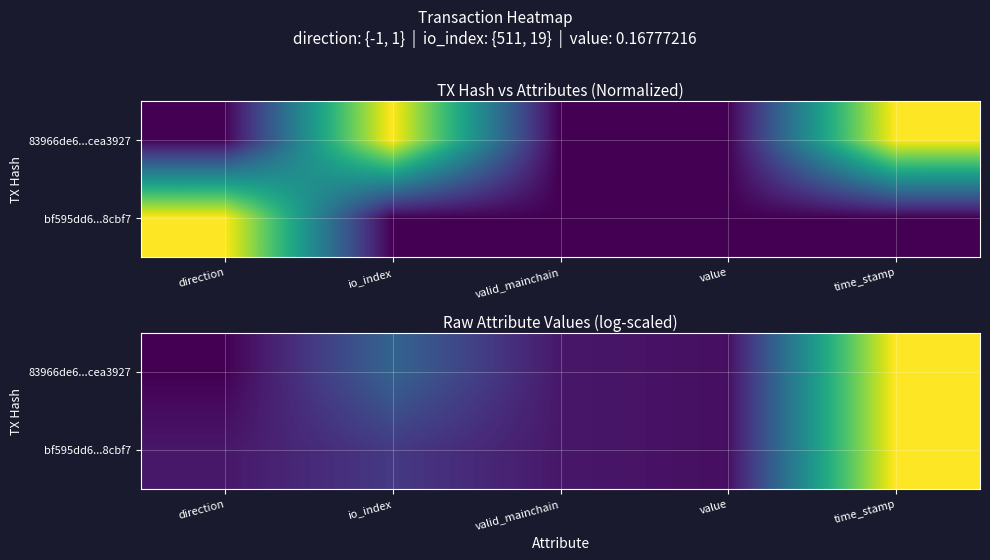

Which series changed the most between io_index and value?

83966de6...cea3927